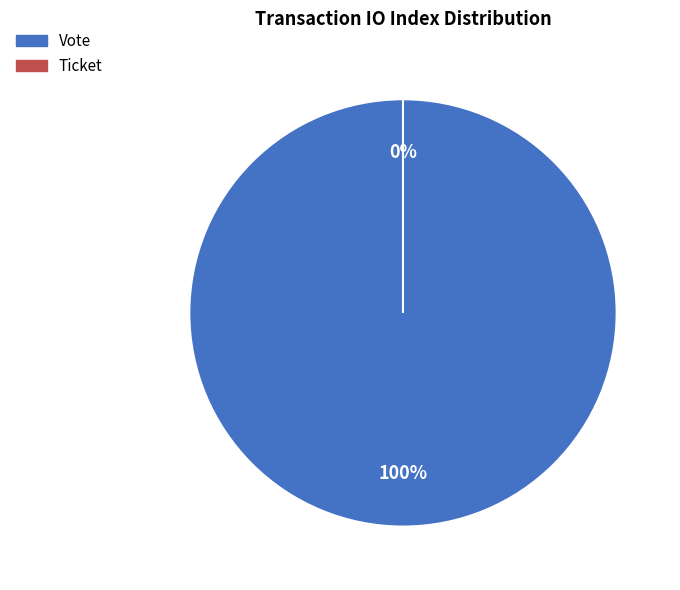

Which category has the biggest portion of the pie?

Vote